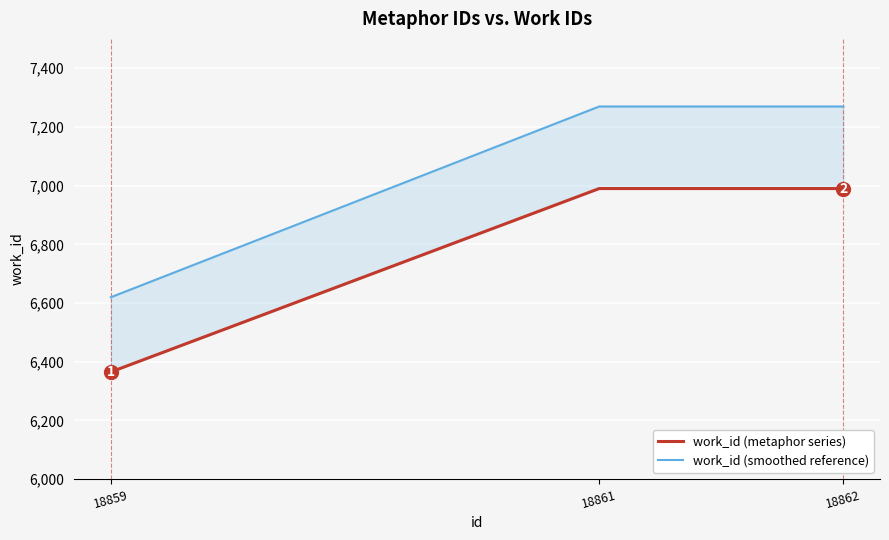

What is the sum of the work_id (metaphor series) values at 18859 and 18862?

13355.0